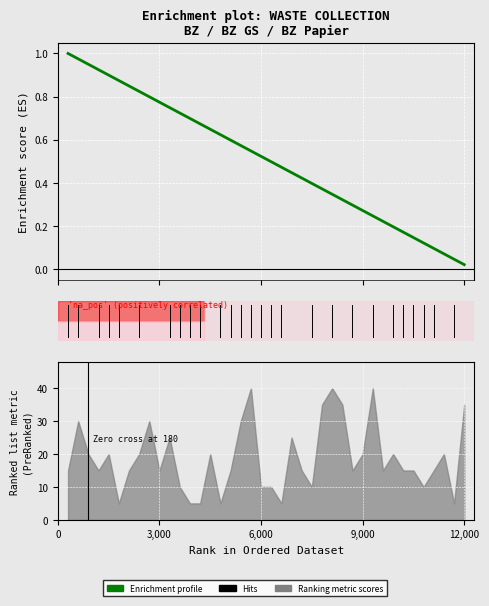

What is the average value?

0.5